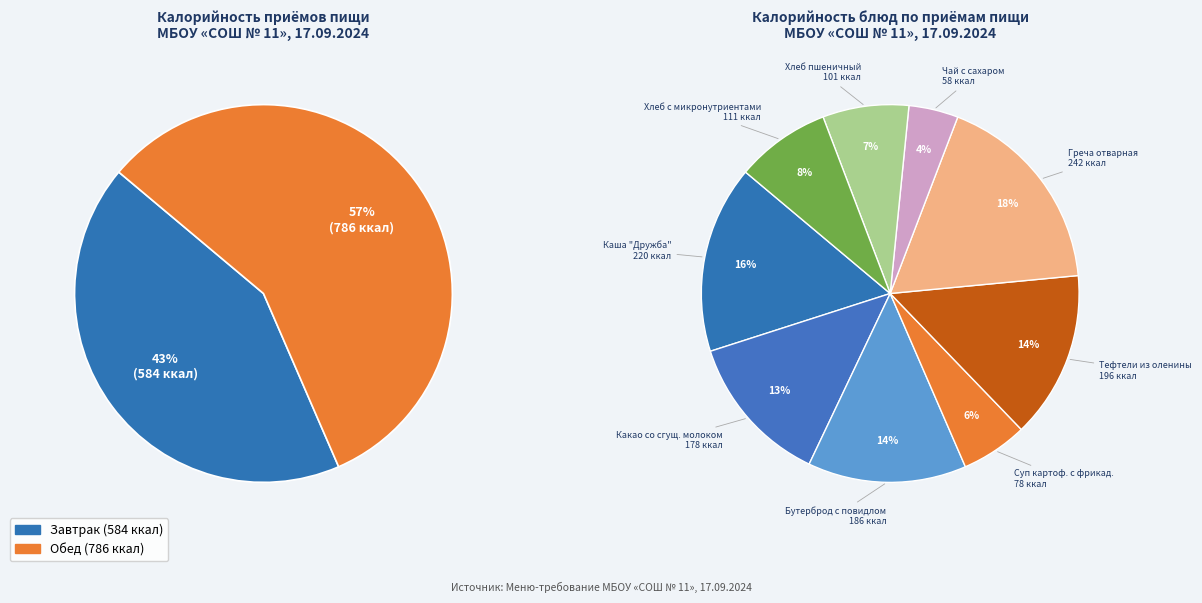

Which category accounts for the majority?

Обед